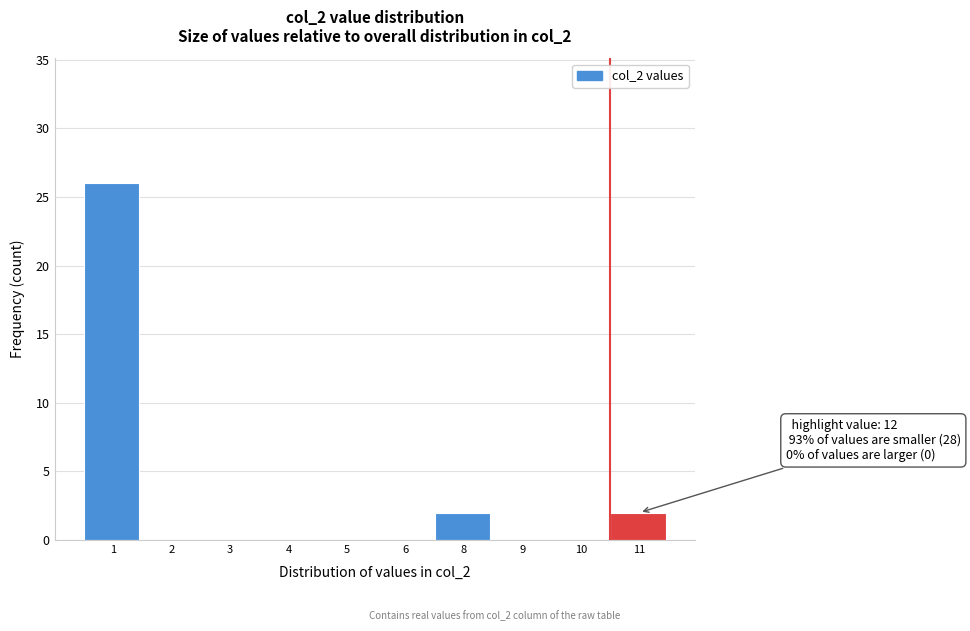

Reading left to right, transcribe all the data shown in this chart.

1=26	2=0	3=0	4=0	5=0	6=0	8=2	9=0	10=0	11=2